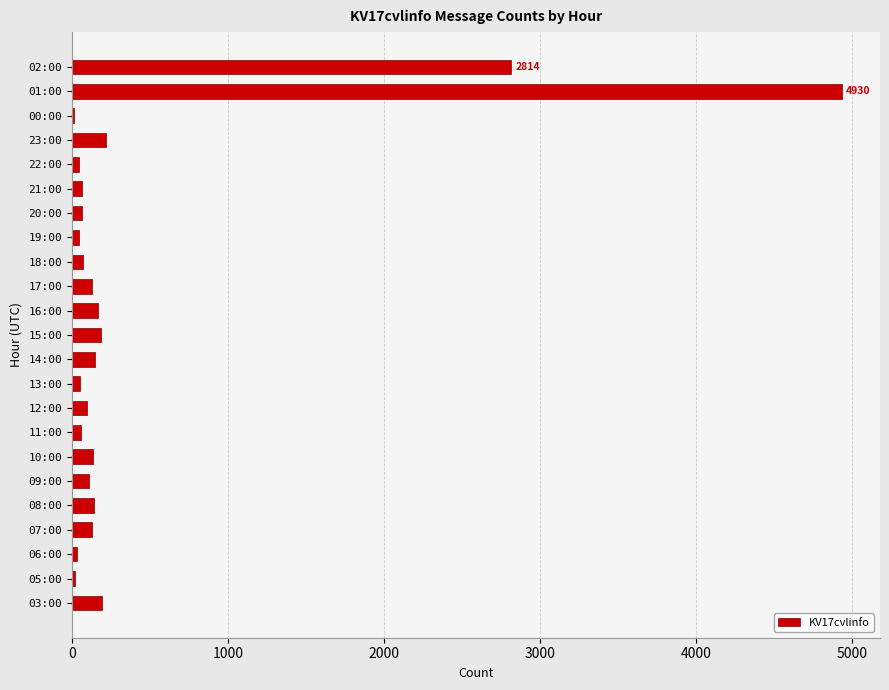

Is it true that the value at 15:00 is 187?

True